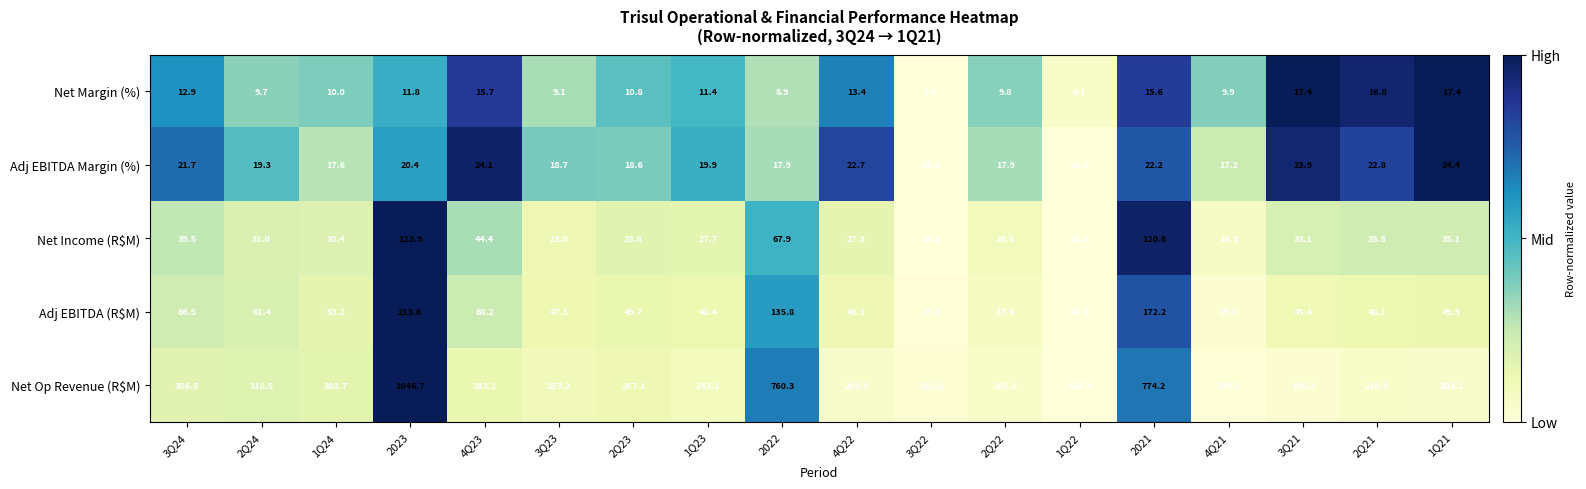

How many categories are shown in the chart?

18